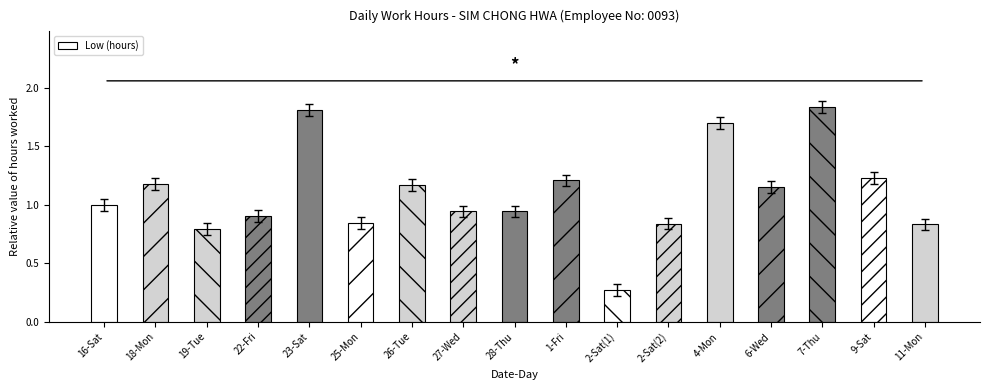

The value at 22-Fri is 1.3. True or false?

False